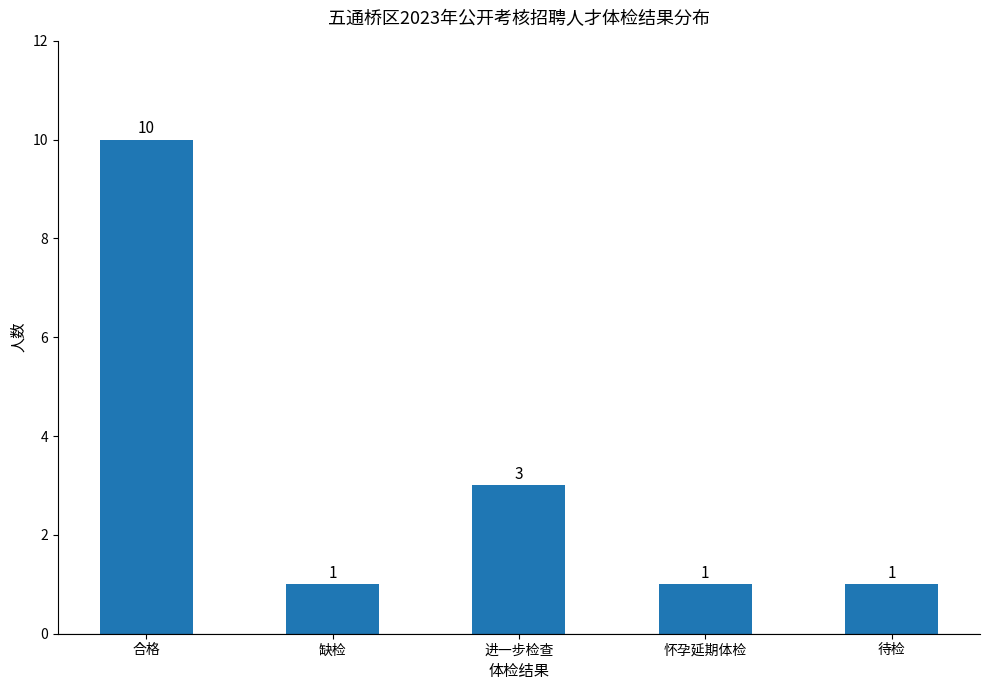

The chart shows a value of 1 at 怀孕延期体检. True or false?

True